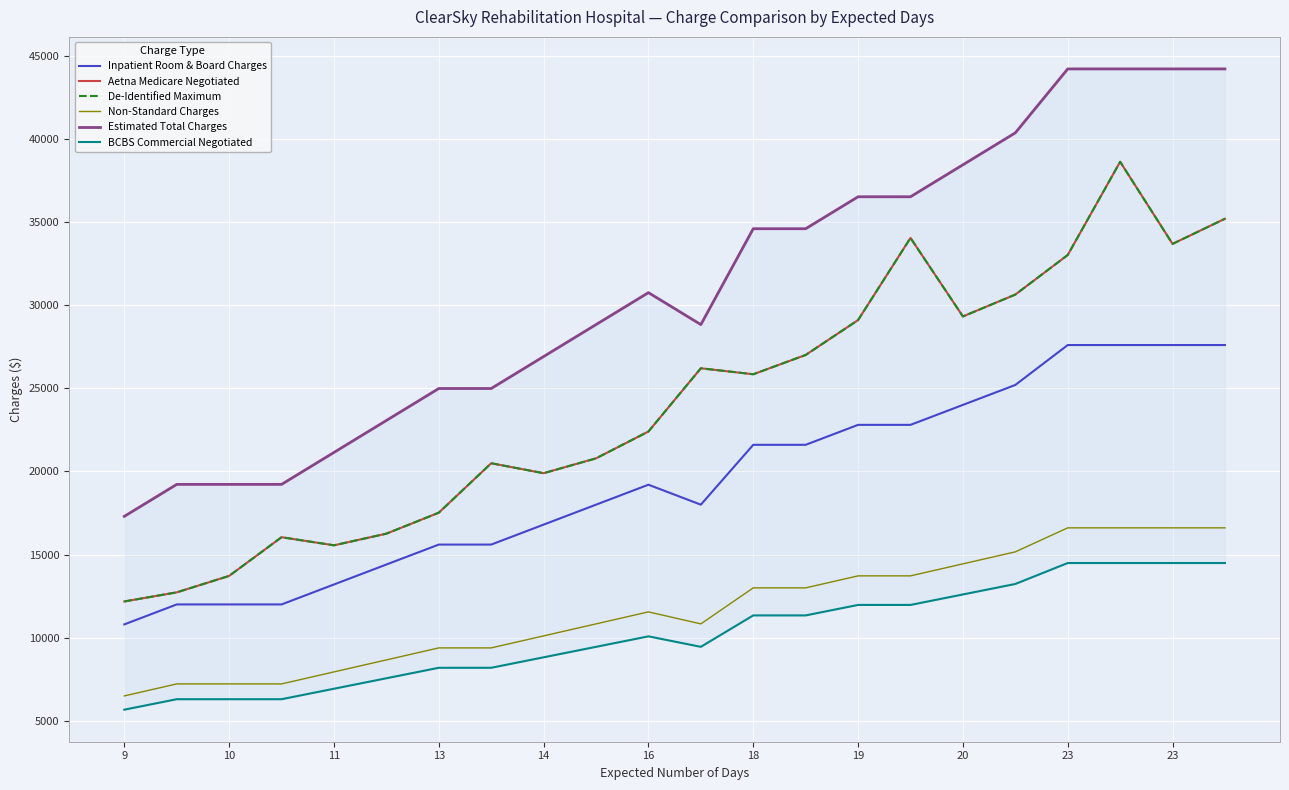

Reading left to right, transcribe all the data shown in this chart.

Inpatient Room & Board Charges: 10800.0	12000.0	12000.0	12000.0	13200.0	14400.0	15600.0	15600.0	16800.0	18000.0	19200.0	18000.0	21600.0	21600.0	22800.0	22800.0	24000.0	25200.0	27600.0	27600.0	27600.0	27600.0
Aetna Medicare Negotiated: 12179.0	12726.5	13715.8	16042.7	15555.9	16255.8	17517.3	20491.2	19892.4	20785.2	22399.7	26202.8	25843.5	27003.8	29102.1	34042.1	29319.9	30635.7	33015.6	38619.8	33682.8	35196.3
De-Identified Maximum: 12179.0	12726.5	13715.8	16042.7	15555.9	16255.8	17517.3	20491.2	19892.4	20785.2	22399.7	26202.8	25843.5	27003.8	29102.1	34042.1	29319.9	30635.7	33015.6	38619.8	33682.8	35196.3
Non-Standard Charges: 6498.0	7220.0	7220.0	7220.0	7942.0	8664.0	9386.0	9386.0	10108.0	10830.0	11552.0	10830.0	12996.0	12996.0	13718.0	13718.0	14440.0	15162.0	16606.0	16606.0	16606.0	16606.0
Estimated Total Charges: 17298.0	19220.0	19220.0	19220.0	21142.0	23064.0	24986.0	24986.0	26908.0	28830.0	30752.0	28830.0	34596.0	34596.0	36518.0	36518.0	38440.0	40362.0	44206.0	44206.0	44206.0	44206.0
BCBS Commercial Negotiated: 5670.0	6300.0	6300.0	6300.0	6930.0	7560.0	8190.0	8190.0	8820.0	9450.0	10080.0	9450.0	11340.0	11340.0	11970.0	11970.0	12600.0	13230.0	14490.0	14490.0	14490.0	14490.0